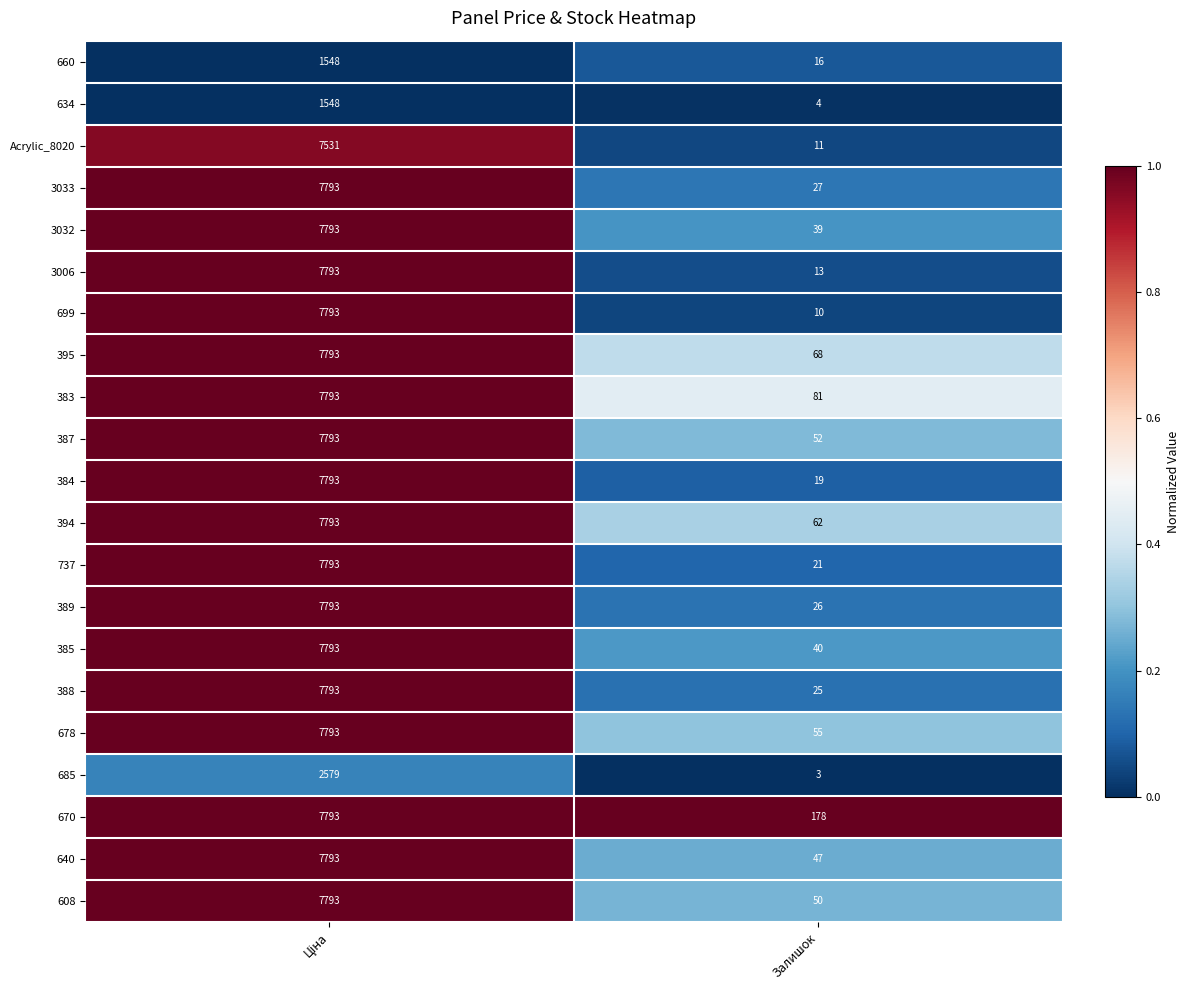

What is the spread (max minus min) of values at Залишок?

175